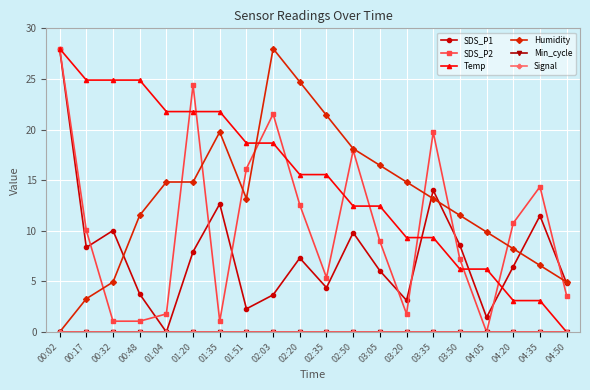

How many interior local peaks does the SDS_P2 series have?

5